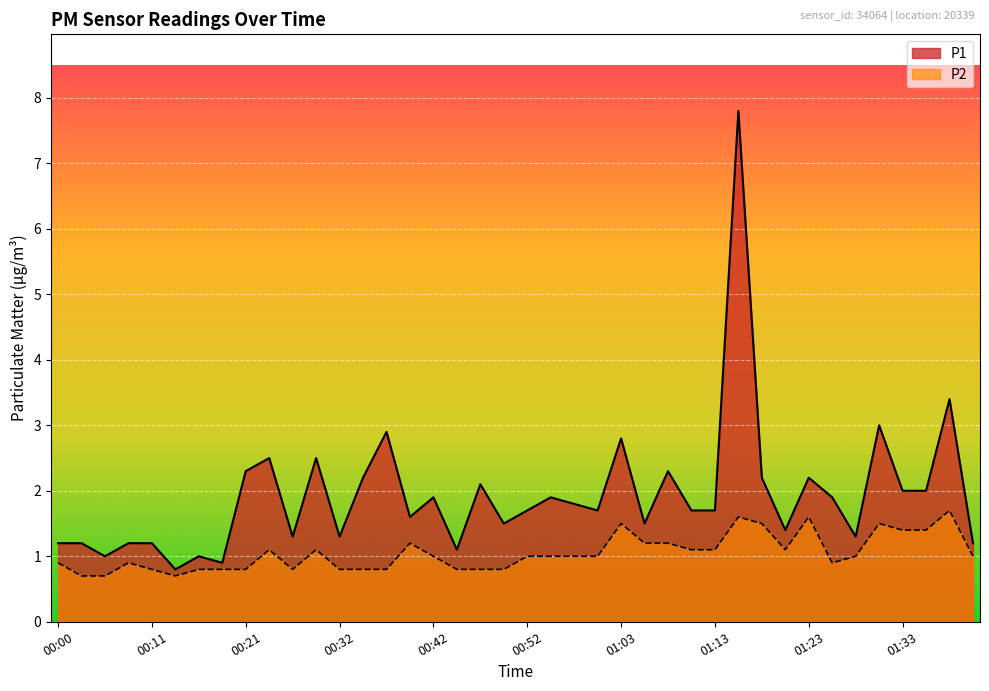

What value does the P1 series have at 01:03?

2.8